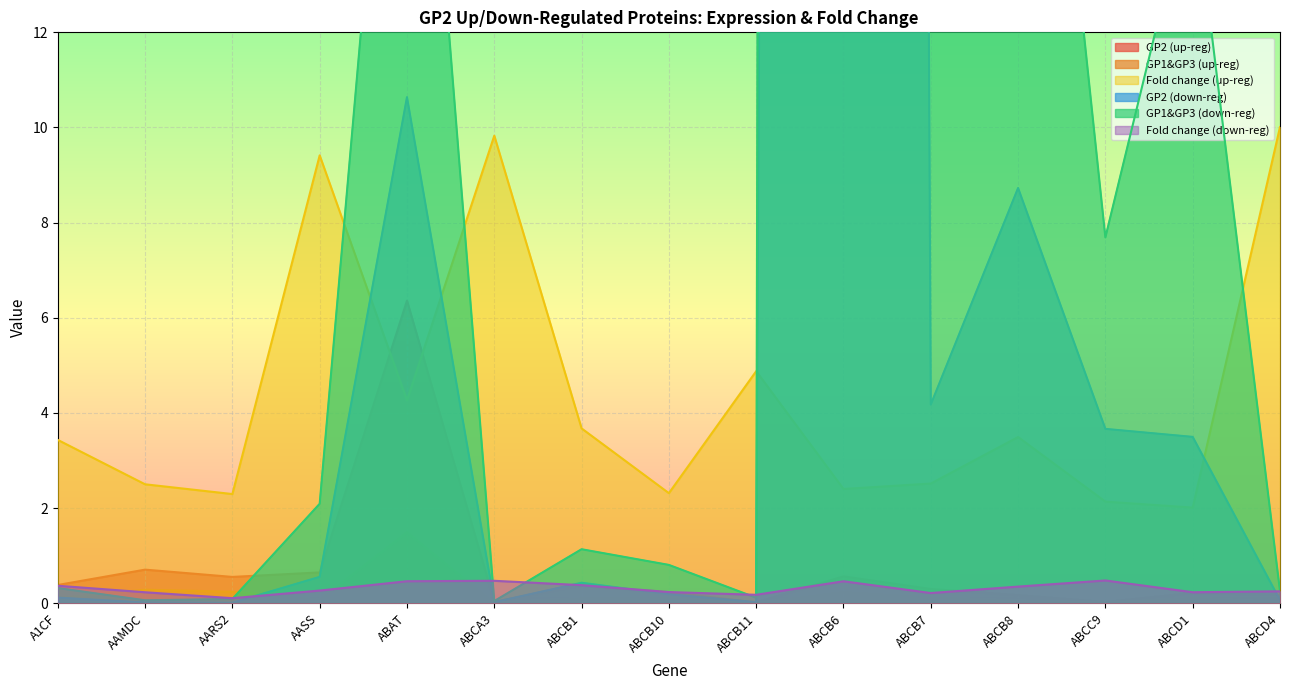

What is the difference between the highest and lowest values at ABCB7?

19.5